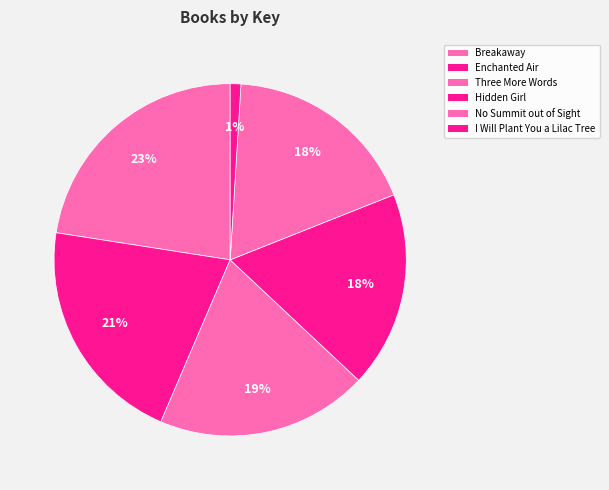

To the nearest percent, what is the difference between the No Summit out of Sight and Breakaway slice percentages?

5%